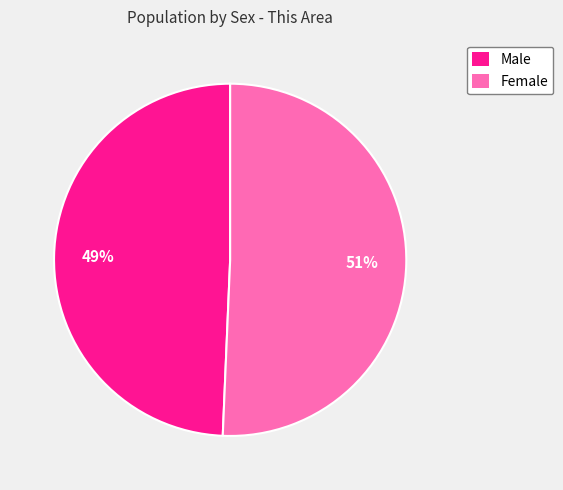

Between Female and Male, which is larger?

Female